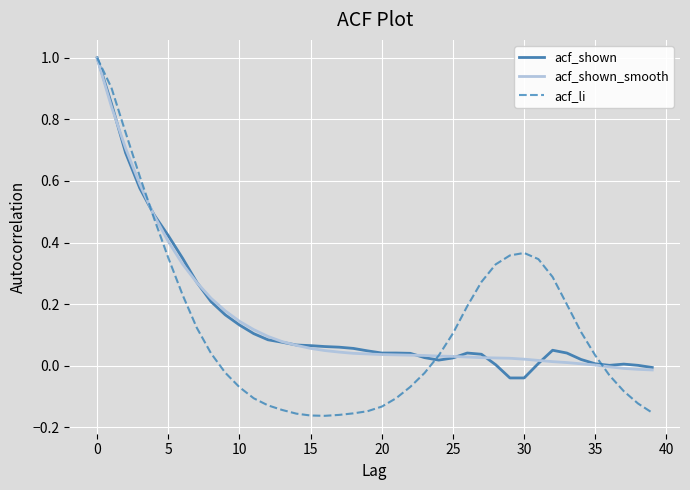

How many lines are shown in the chart?

3